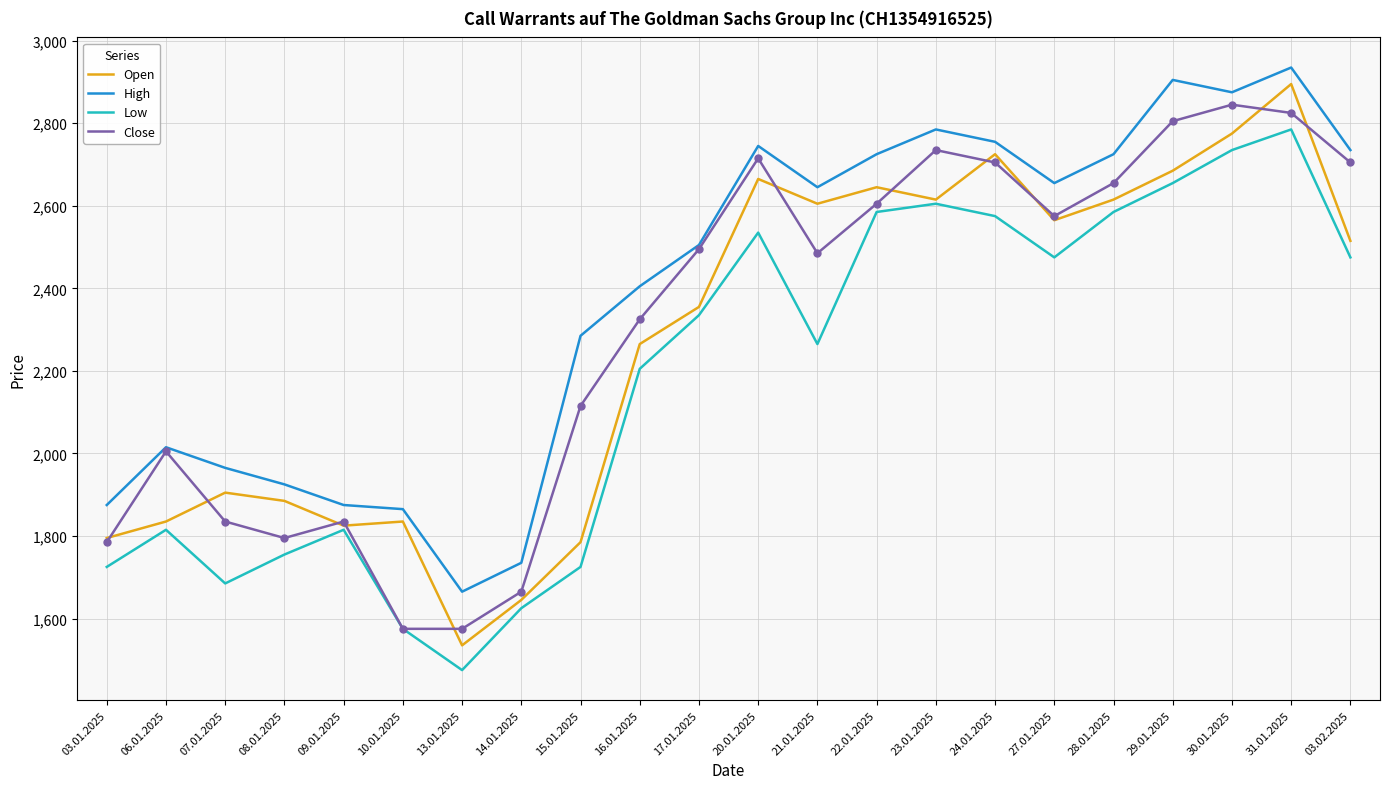

How many lines are shown in the chart?

4